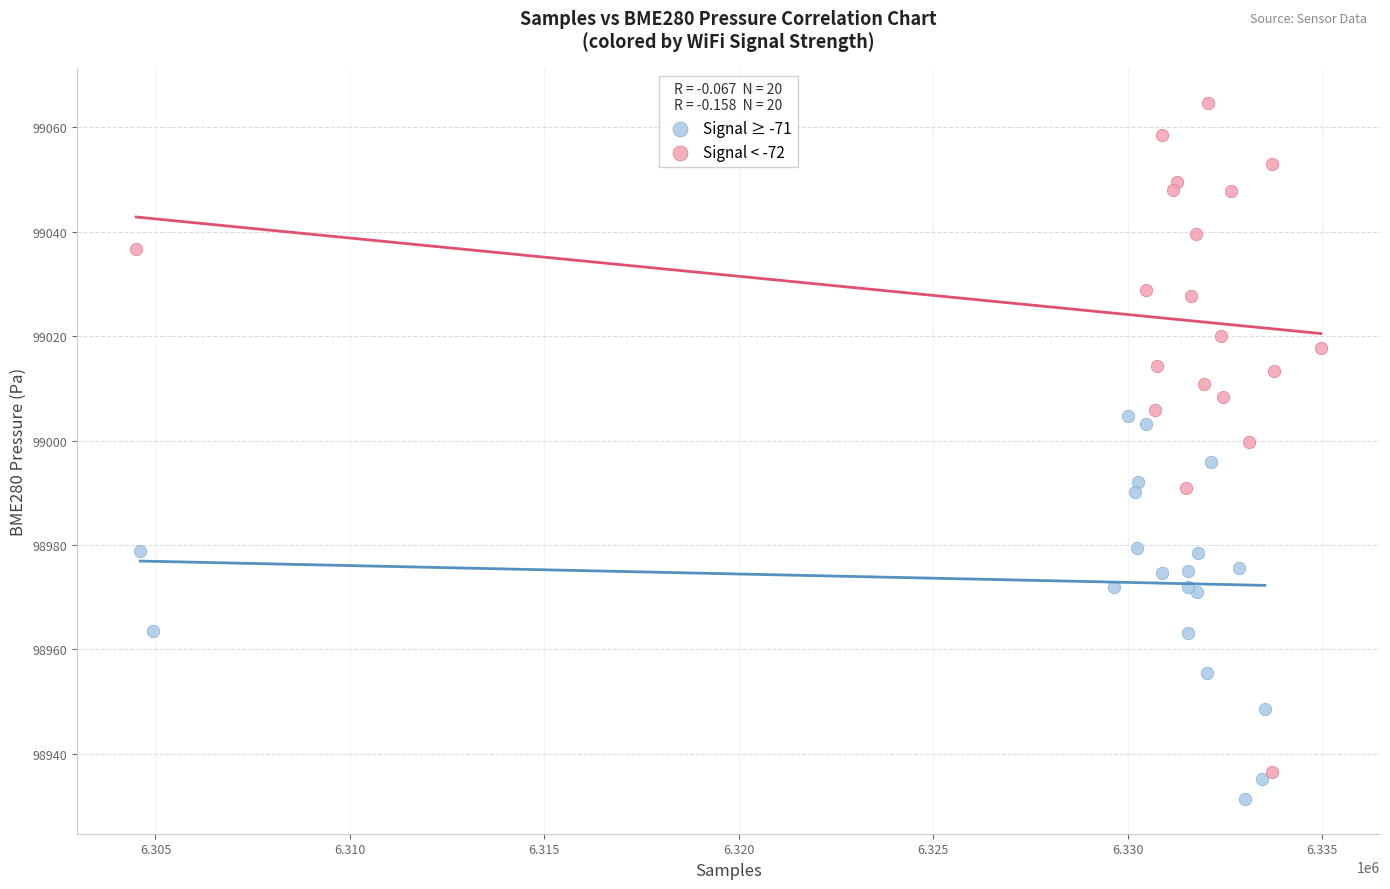

Which series reaches the maximum Y coordinate?

Signal < -72